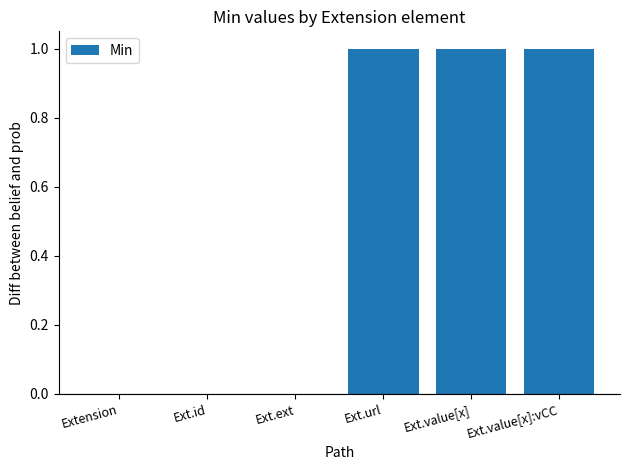

Is it true that the value at Ext.ext is 0?

True